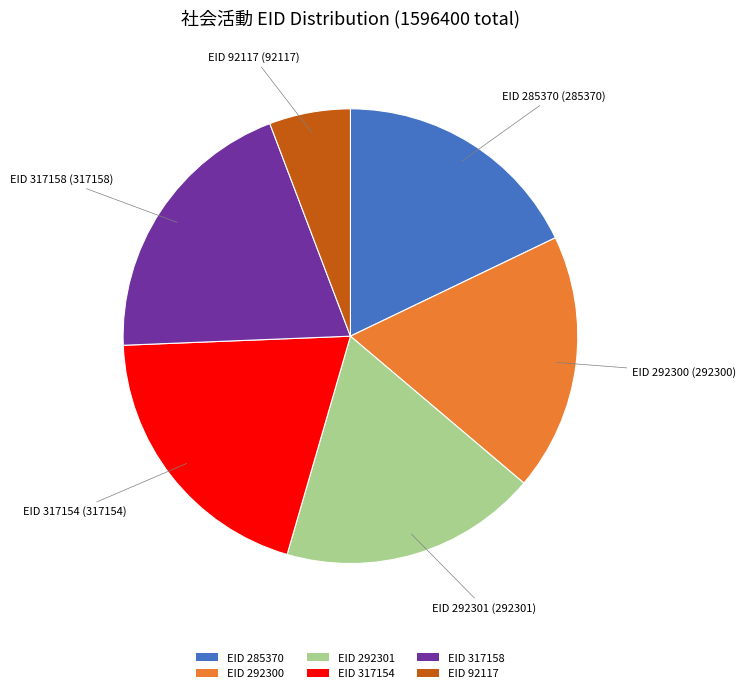

Is there any slice that represents more than half of the pie?

No